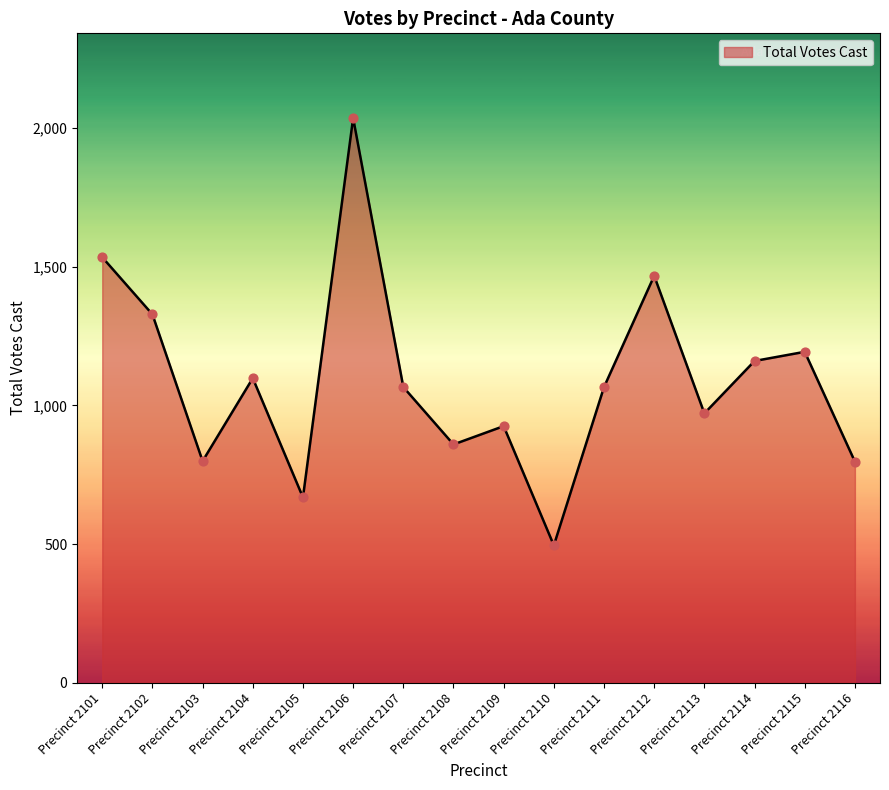

Approximately how many times larger is the value at Precinct 2110 compared to Precinct 2104?

0.5